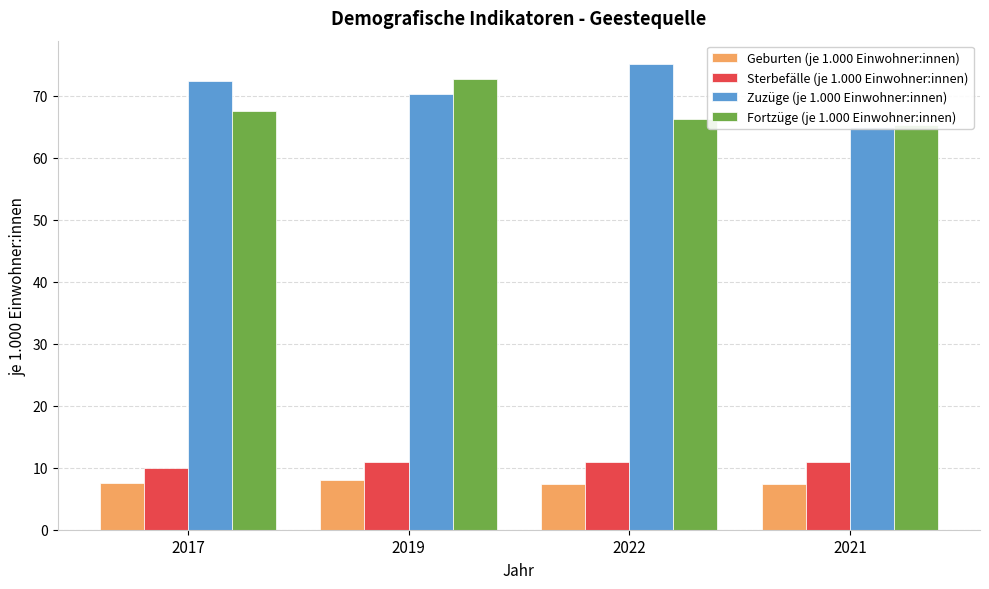

How many bars are there in each group?

4